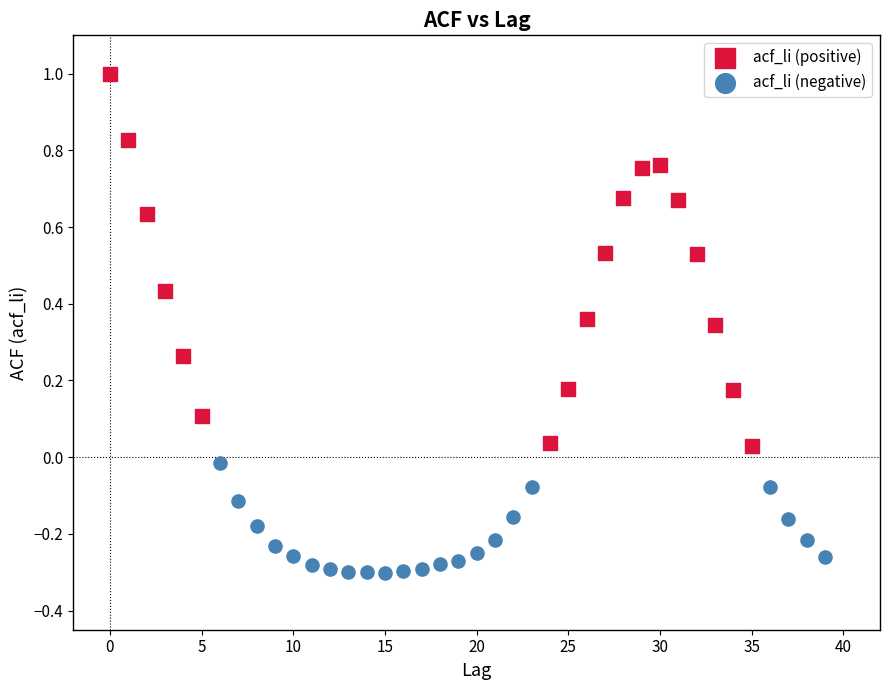

Which series contains the lowest Y value?

acf_li (negative)